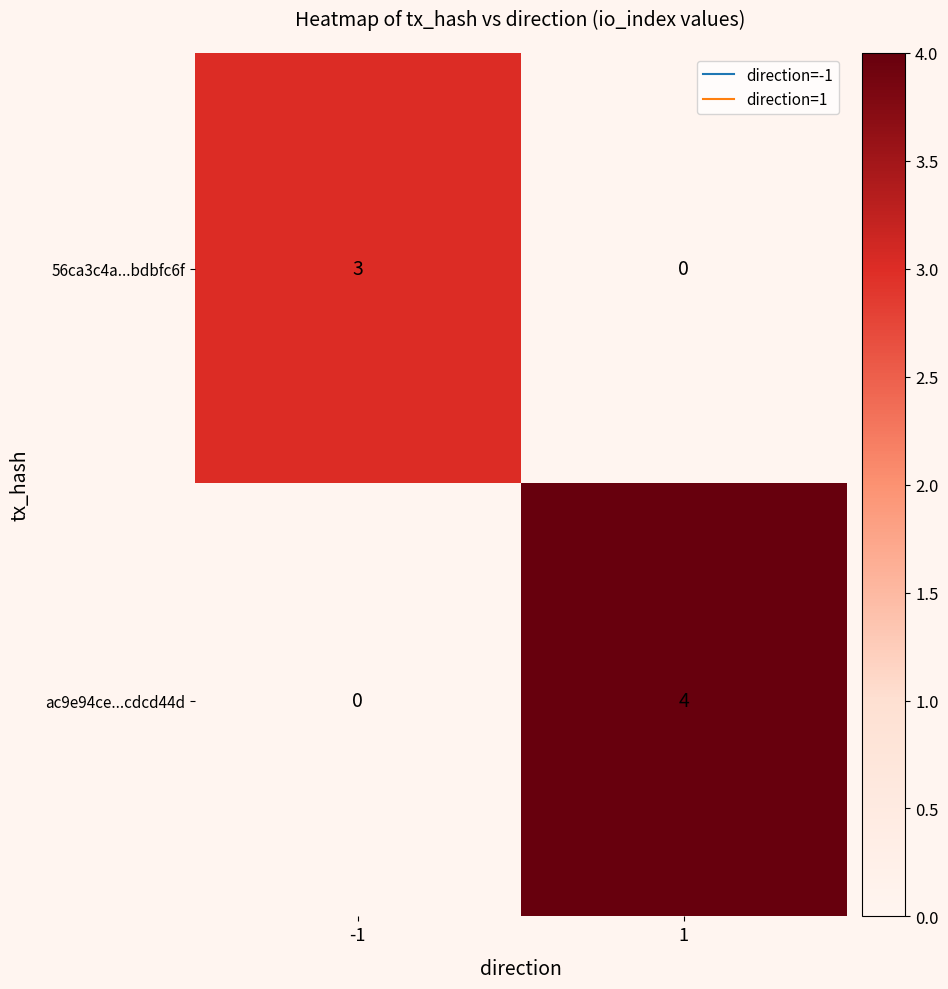

Which series has the largest total across all categories?

ac9e94ce...cdcd44d